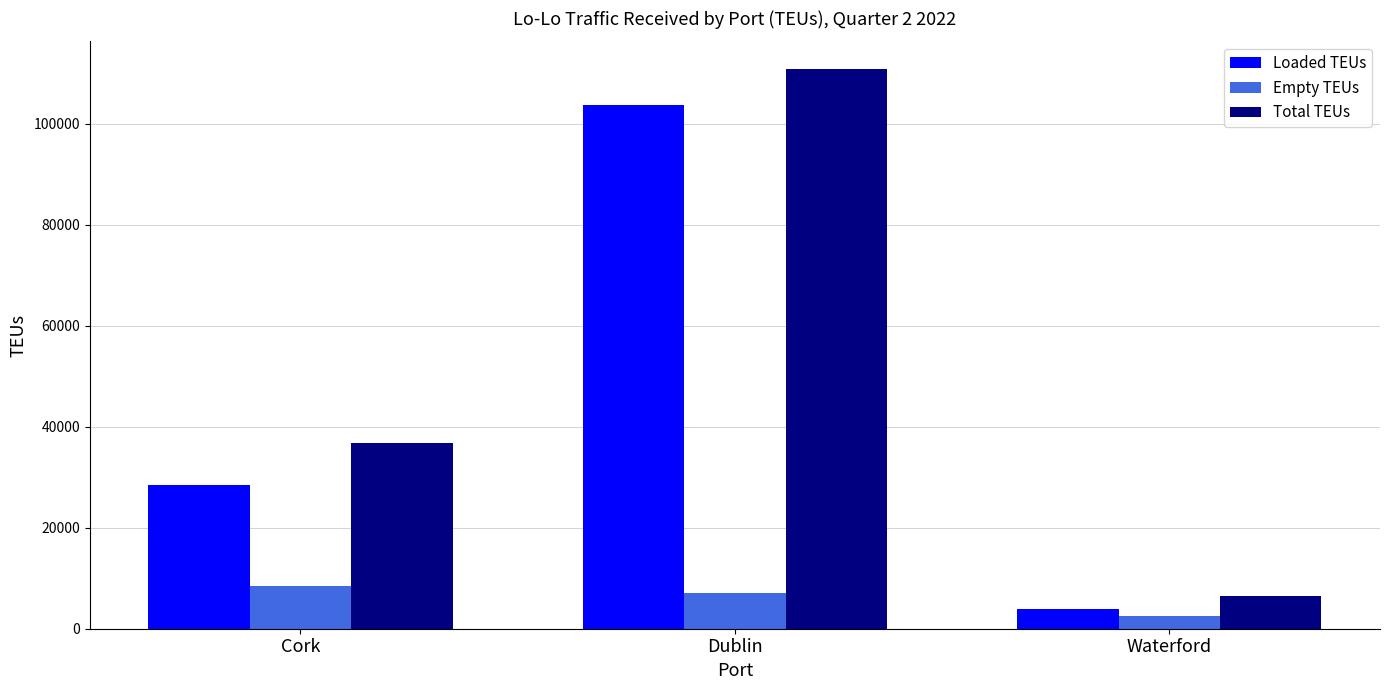

Reading left to right, list all the values displayed in this chart.

Loaded TEUs: Cork=28376	Dublin=103690	Waterford=3919
Empty TEUs: Cork=8381	Dublin=7045	Waterford=2481
Total TEUs: Cork=36757	Dublin=110735	Waterford=6400